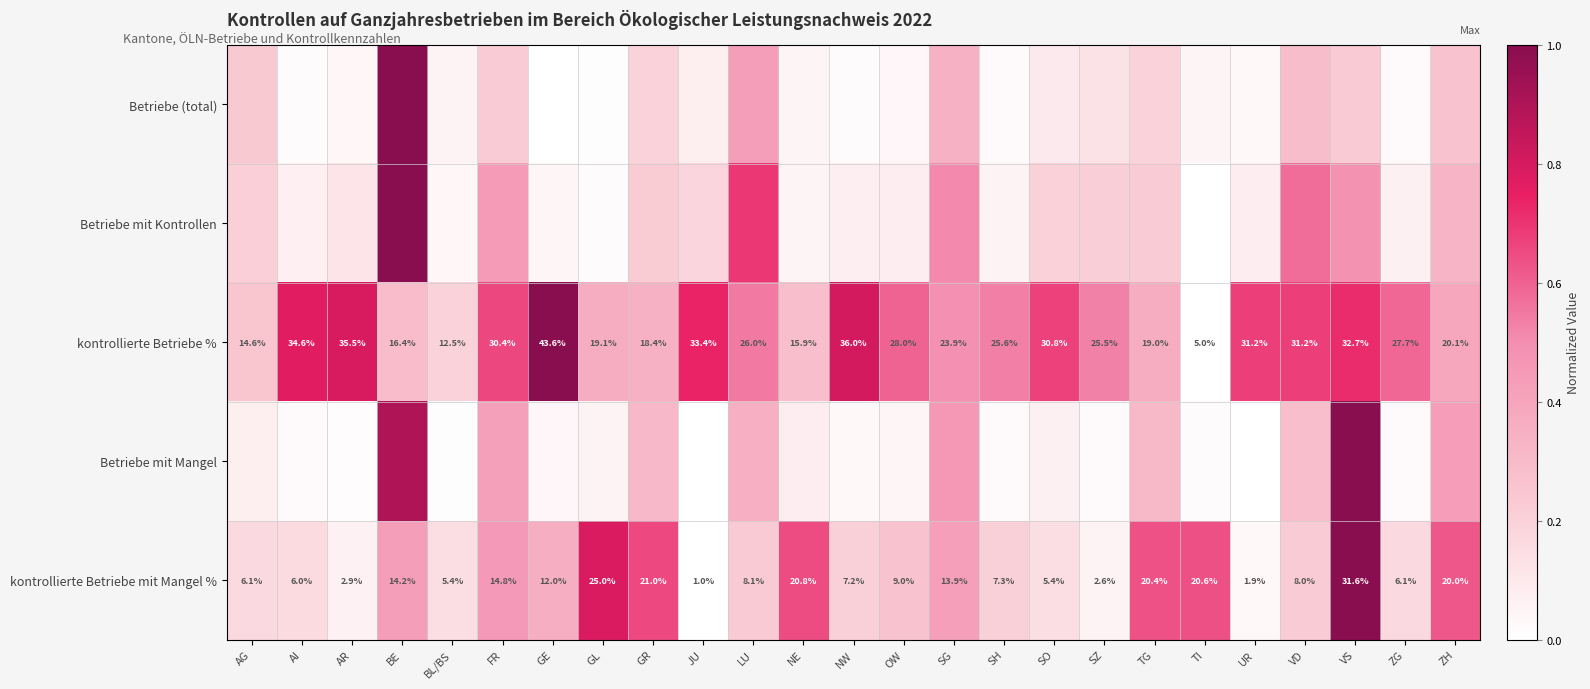

At which label does kontrollierte Betriebe % reach its peak?

GE